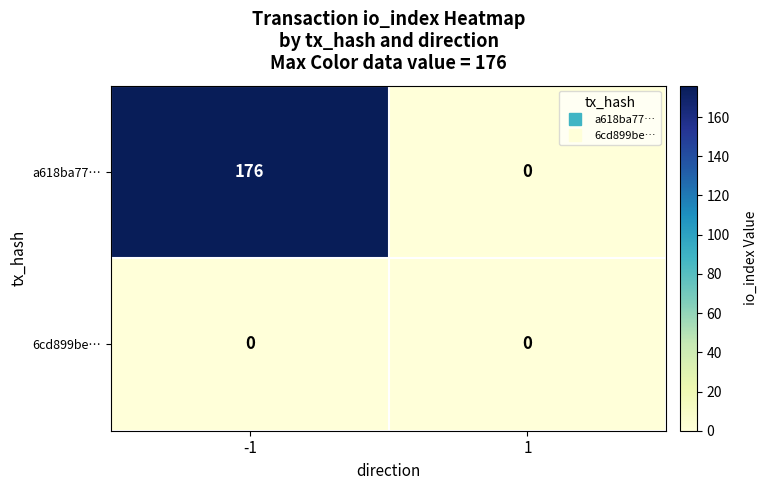

Is it true that a618ba77… equals 105 at 1?

False